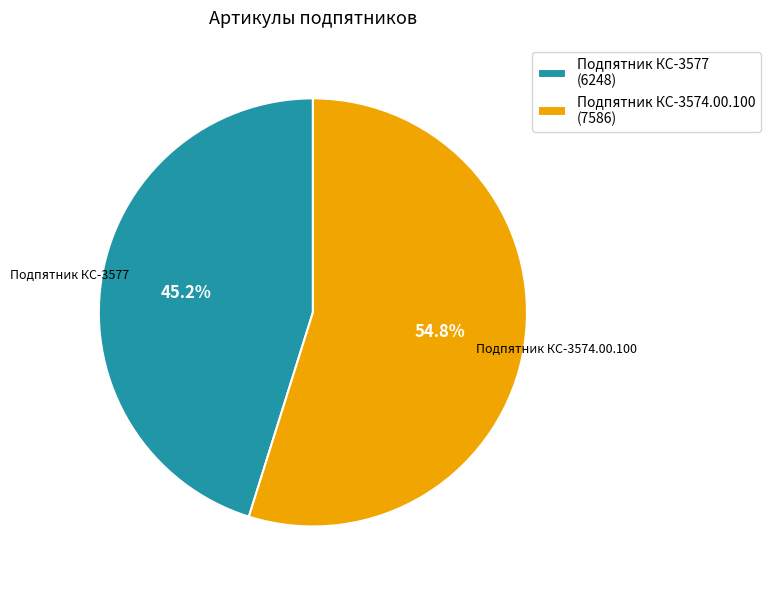

What is the largest slice in the pie chart?

Подпятник КС-3574.00.100